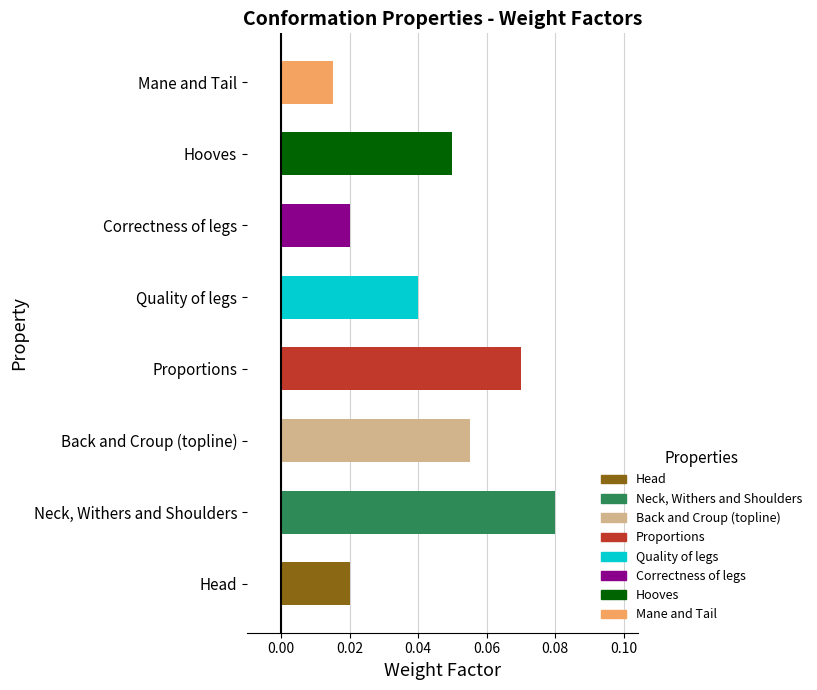

What is the sum of all values?

0.4